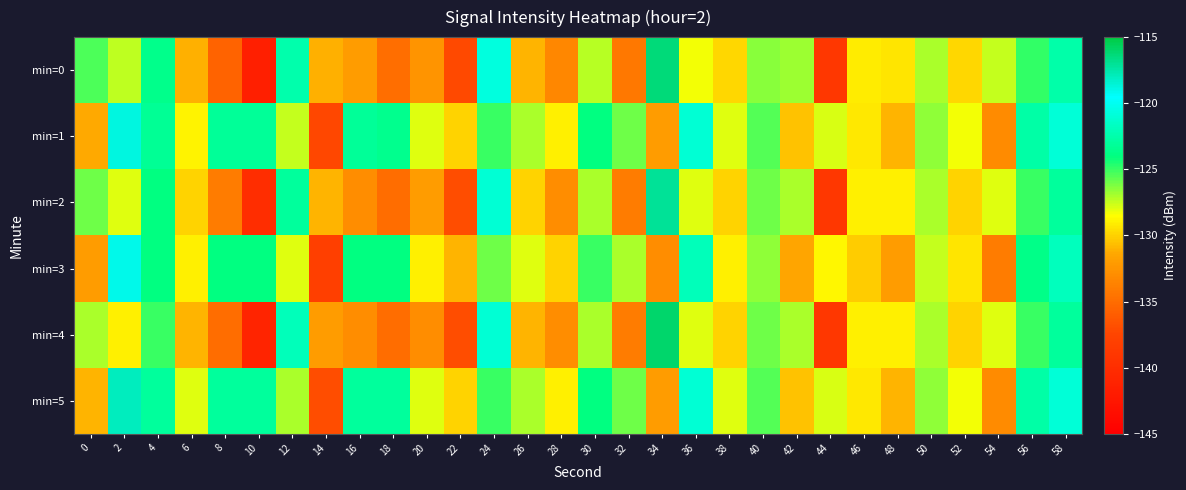

At which category is the sum across all series the highest?

58